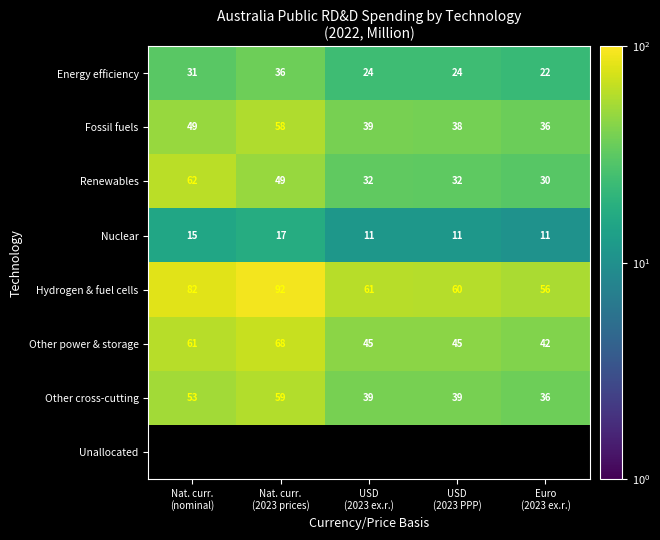

What is the difference between the maximum and minimum values in the Other power & storage series?

26.3